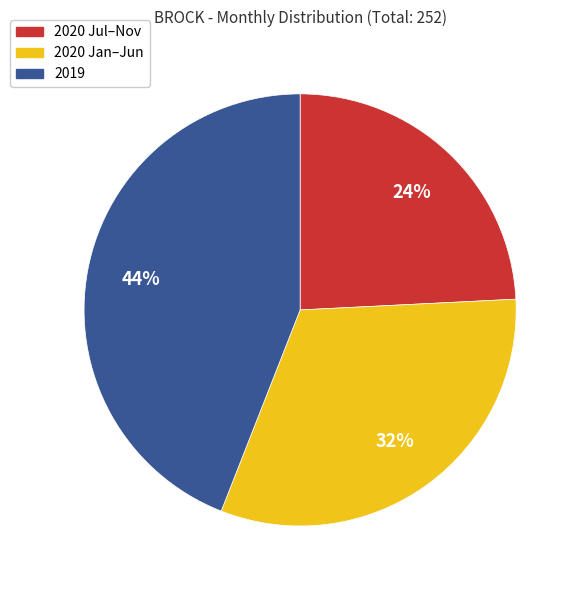

To the nearest percent, what is the average slice percentage?

33%